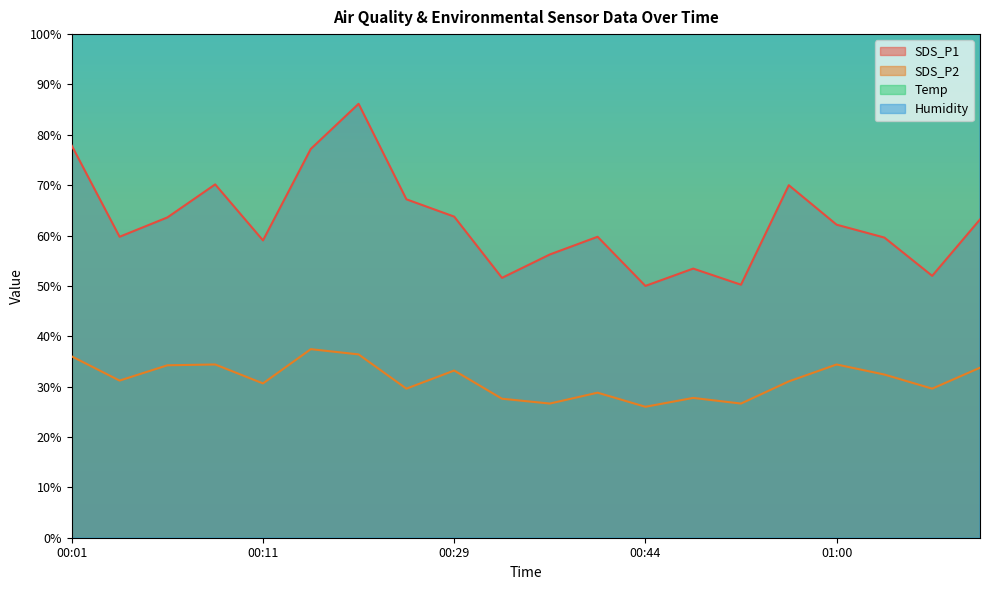

What is the sum of the SDS_P2 values at 00:01 and 00:44?

62.0